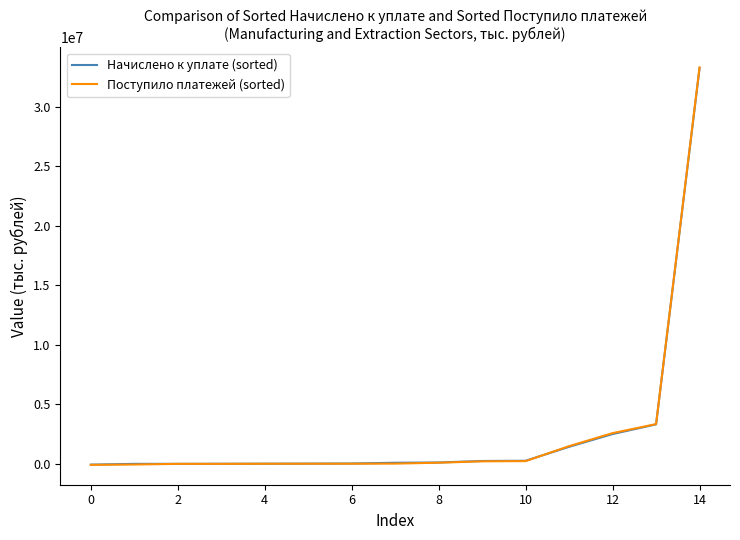

What is the highest value of the Поступило платежей (sorted) series?

33304546